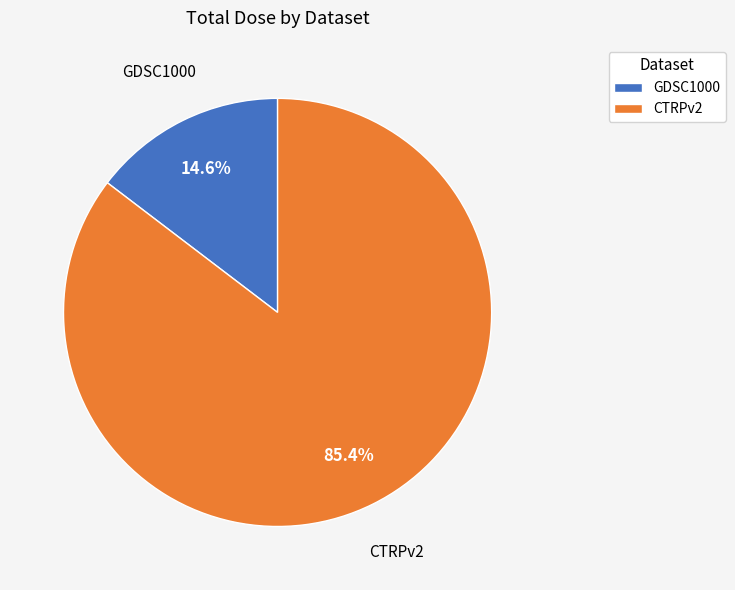

Is there any slice that represents more than half of the pie?

Yes